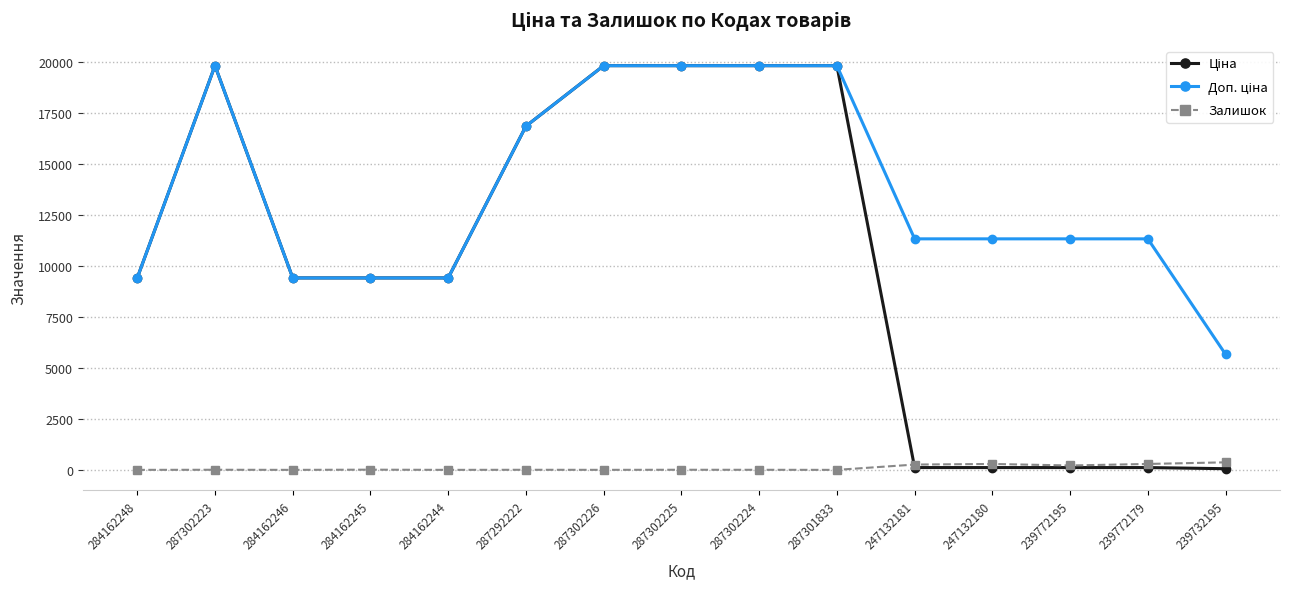

True or false: Залишок has more than 1 points higher than both neighbors.

True